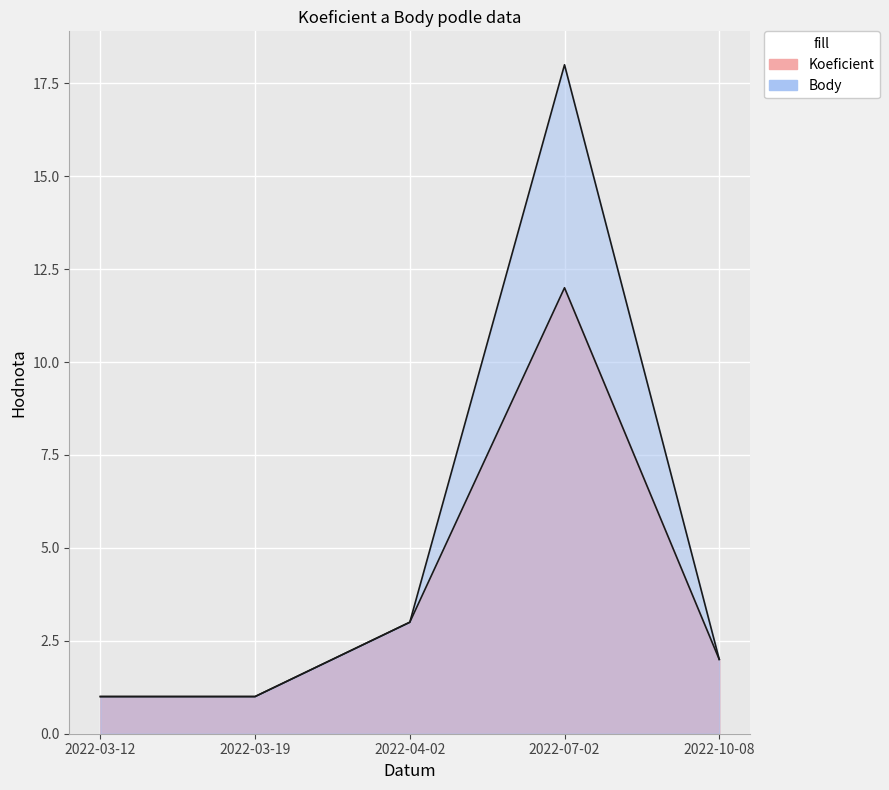

What is the maximum value shown in the chart?

18